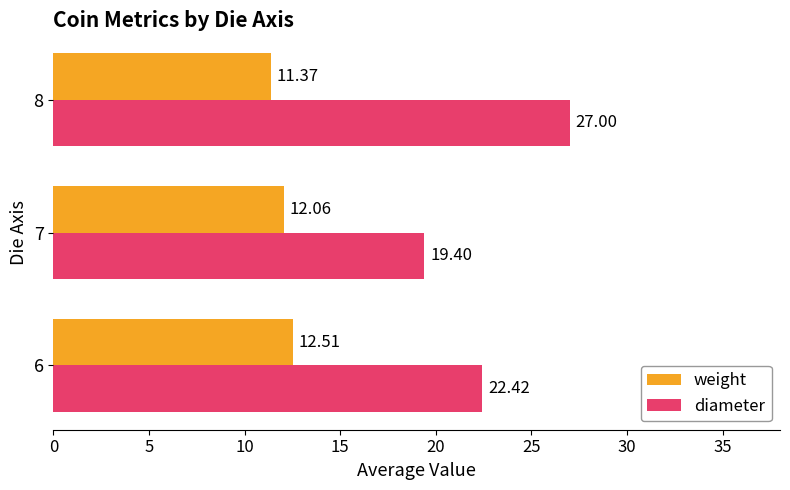

At how many categories does at least one series exceed 13?

3